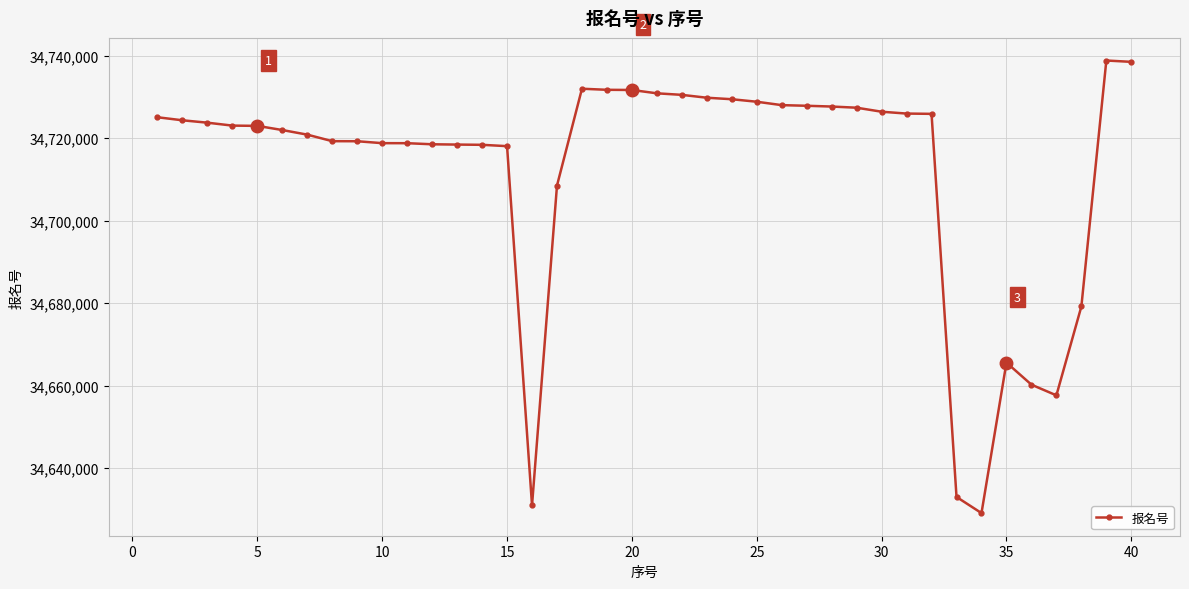

Count the number of data series in this chart.

1